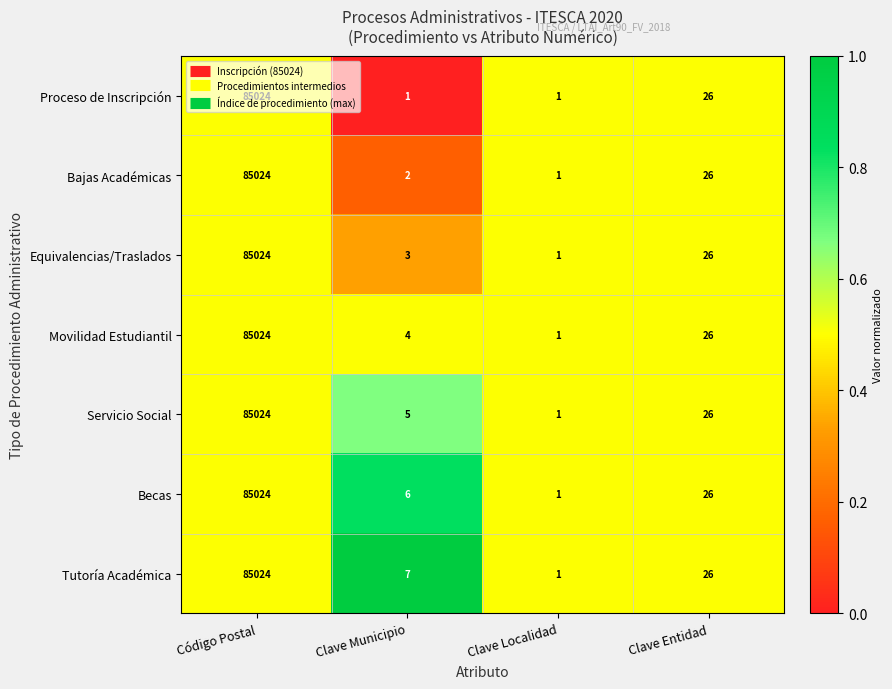

How many data points in Tutoría Académica are less than 26?

2